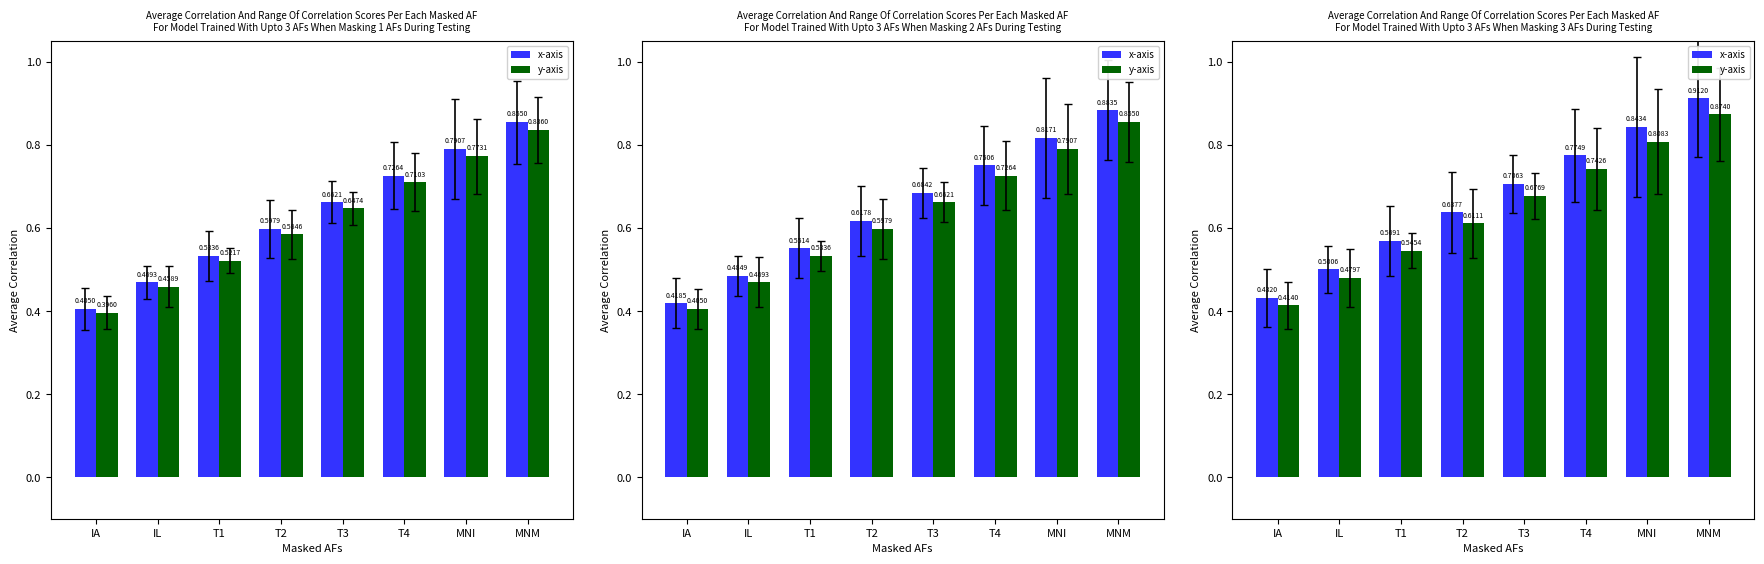

Reading right to left, what are all the values shown in this chart?

x-axis: MNM=0.9	MNI=0.8	T4=0.8	T3=0.7	T2=0.6	T1=0.6	IL=0.5	IA=0.4
y-axis: MNM=0.9	MNI=0.8	T4=0.7	T3=0.7	T2=0.6	T1=0.5	IL=0.5	IA=0.4